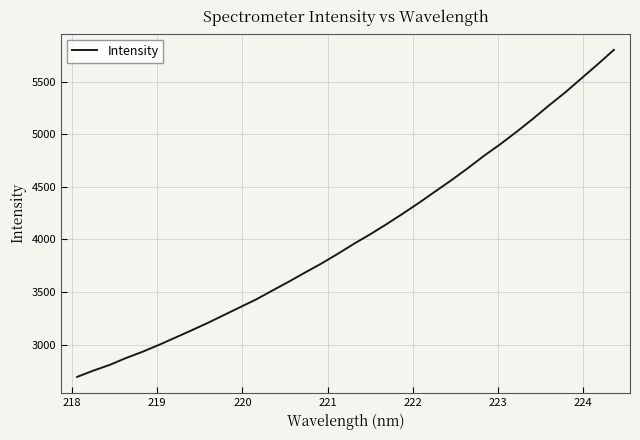

How many lines are shown in the chart?

1